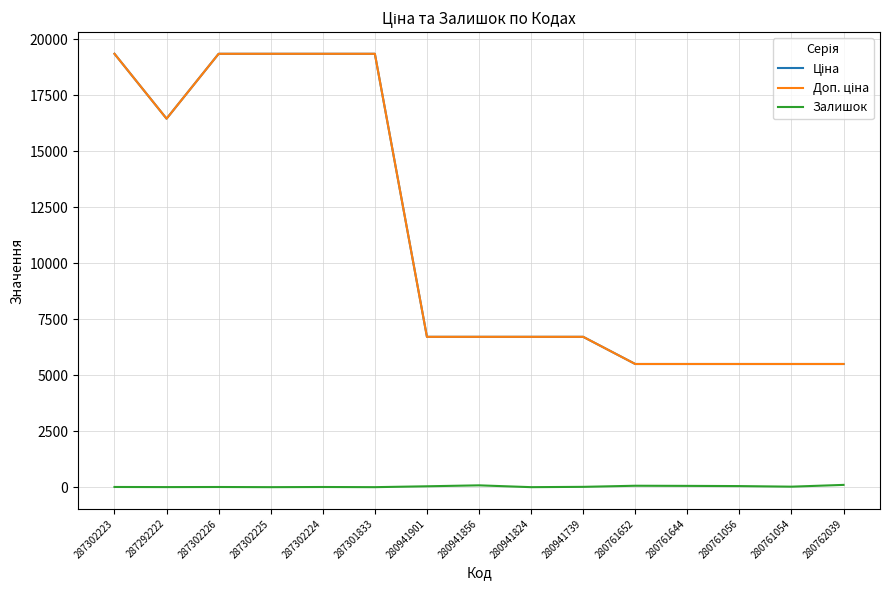

Does the chart have visible grid lines?

Yes